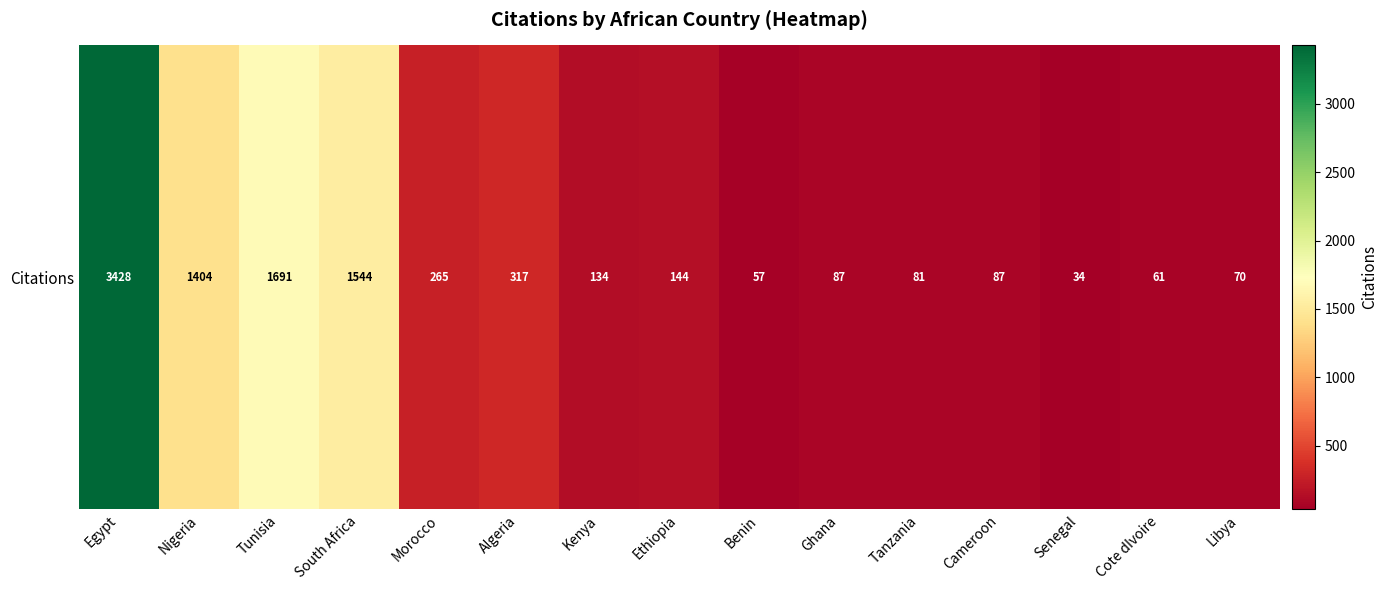

What is the approximate value at Benin?

57